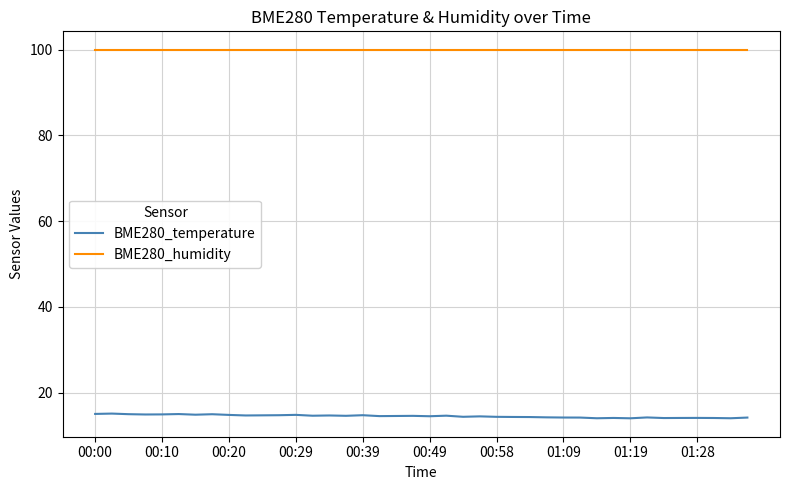

Which series has the largest total across all categories?

BME280_humidity